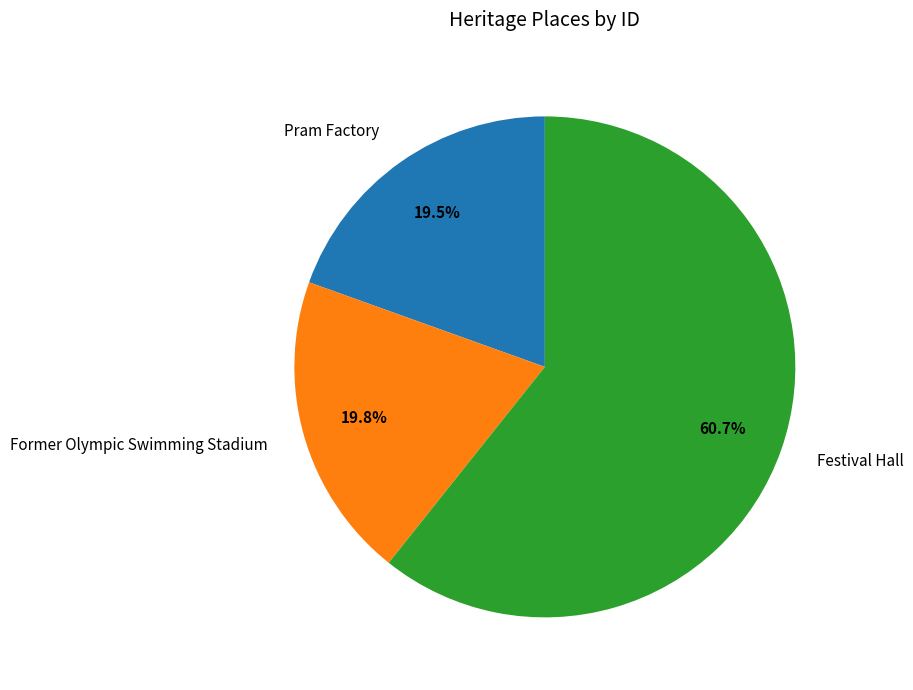

What is the largest slice in the pie chart?

Festival Hall